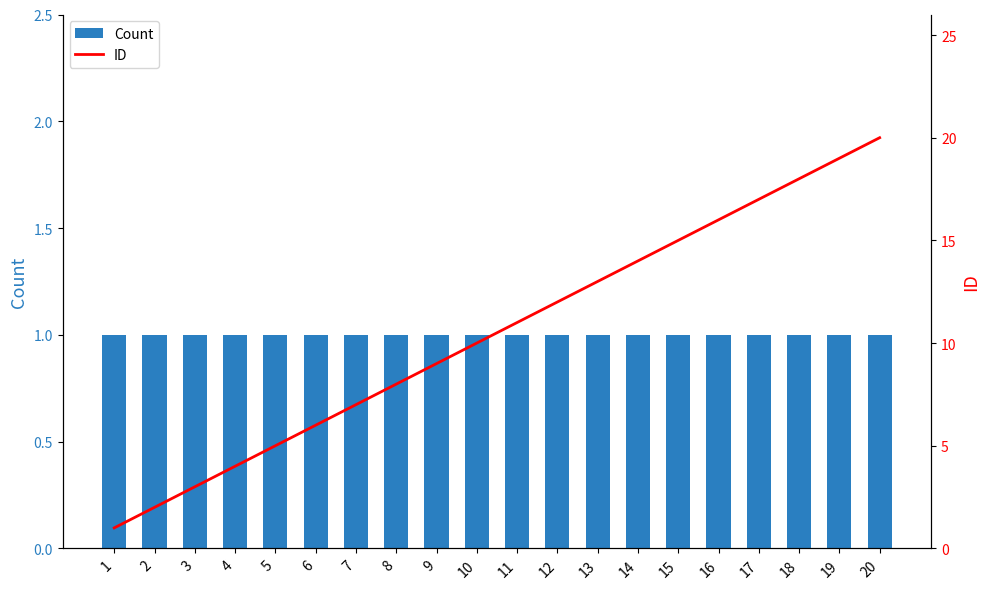

The Count series shows 1 at 20. True or false?

True